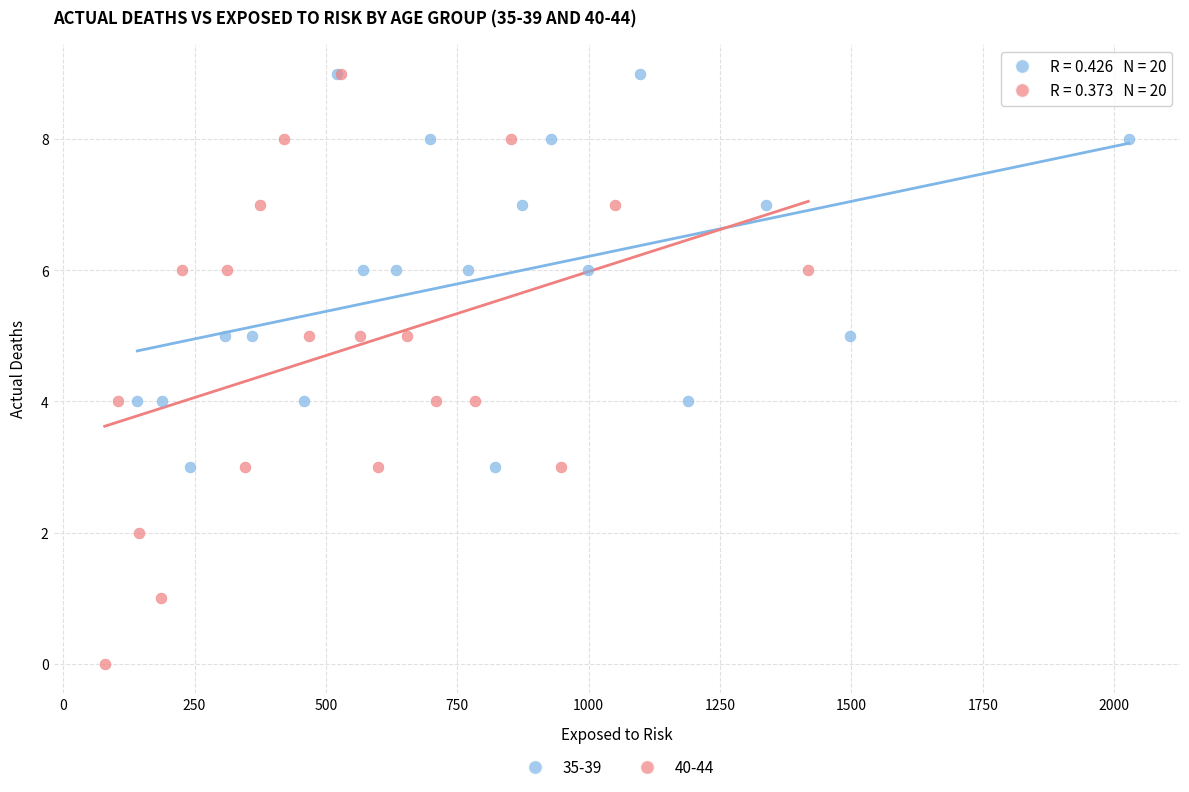

Which series contains the lowest Y value?

40-44